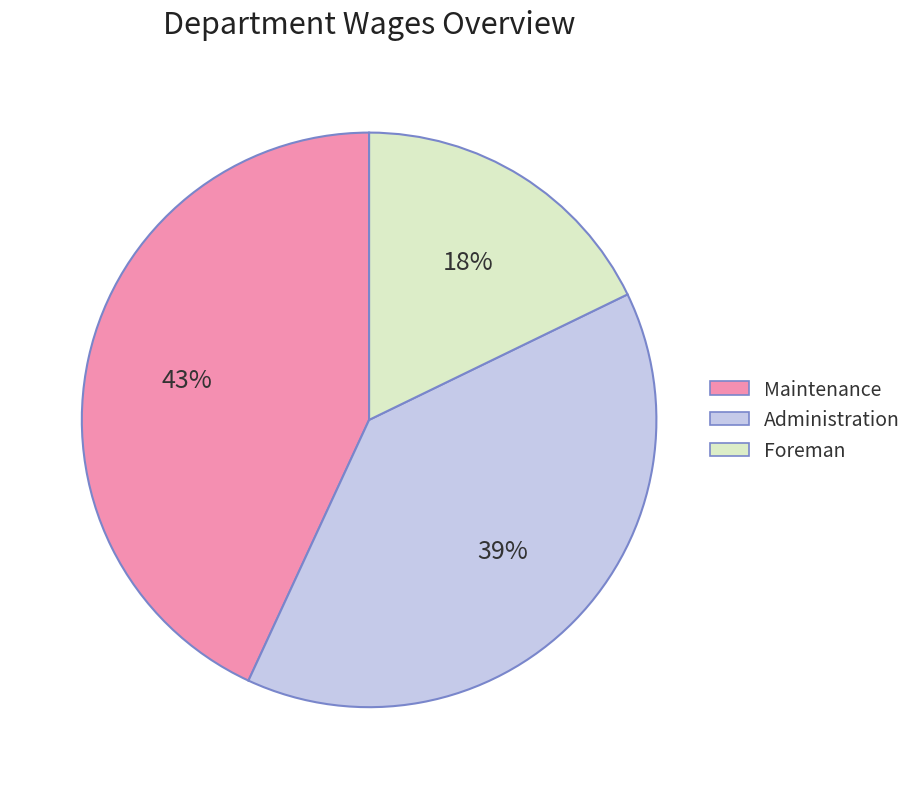

Count the number of slices in the pie.

3